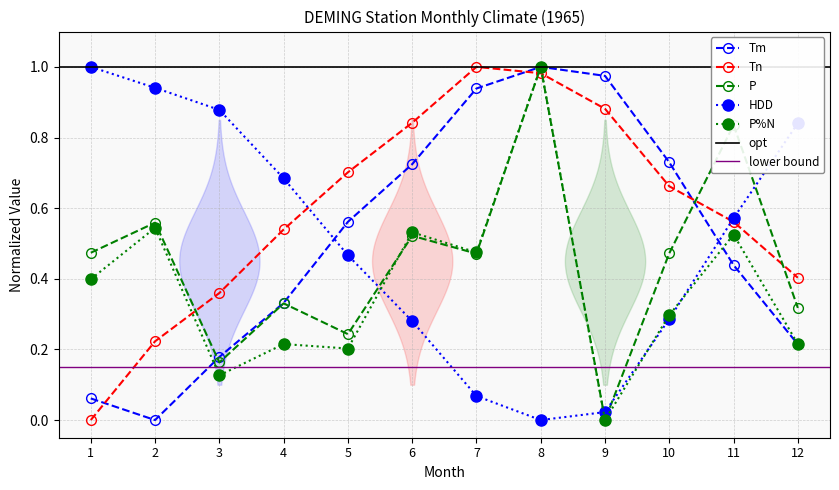

True or false: P_pct_N has a value of -0.5 at 9.

False